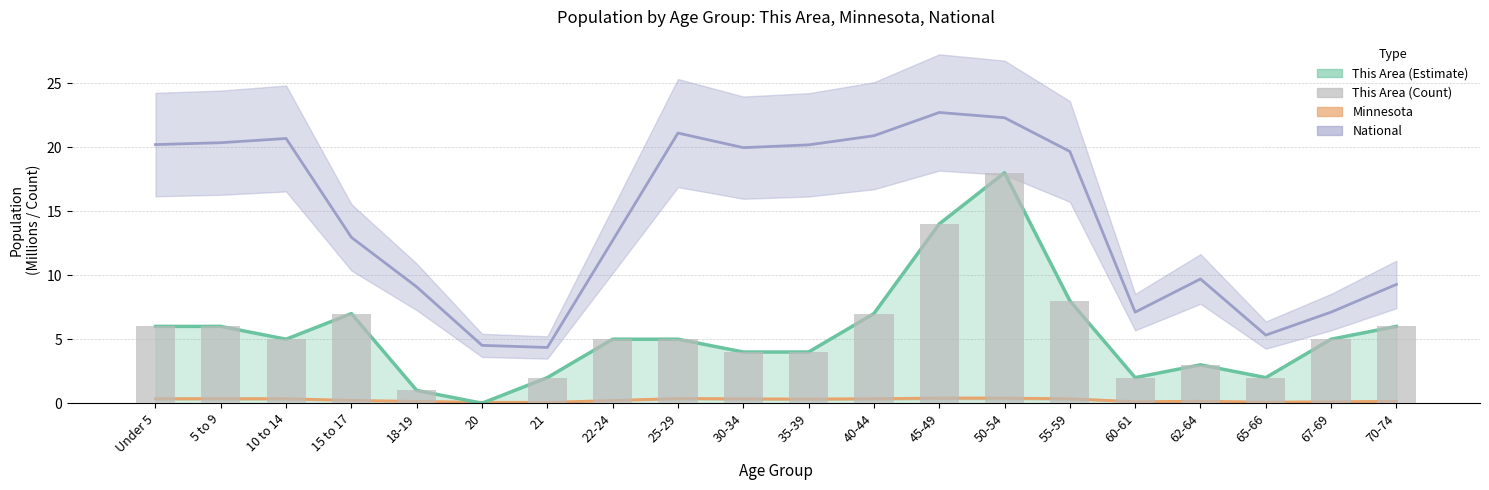

At how many categories does at least one series exceed 15?

10